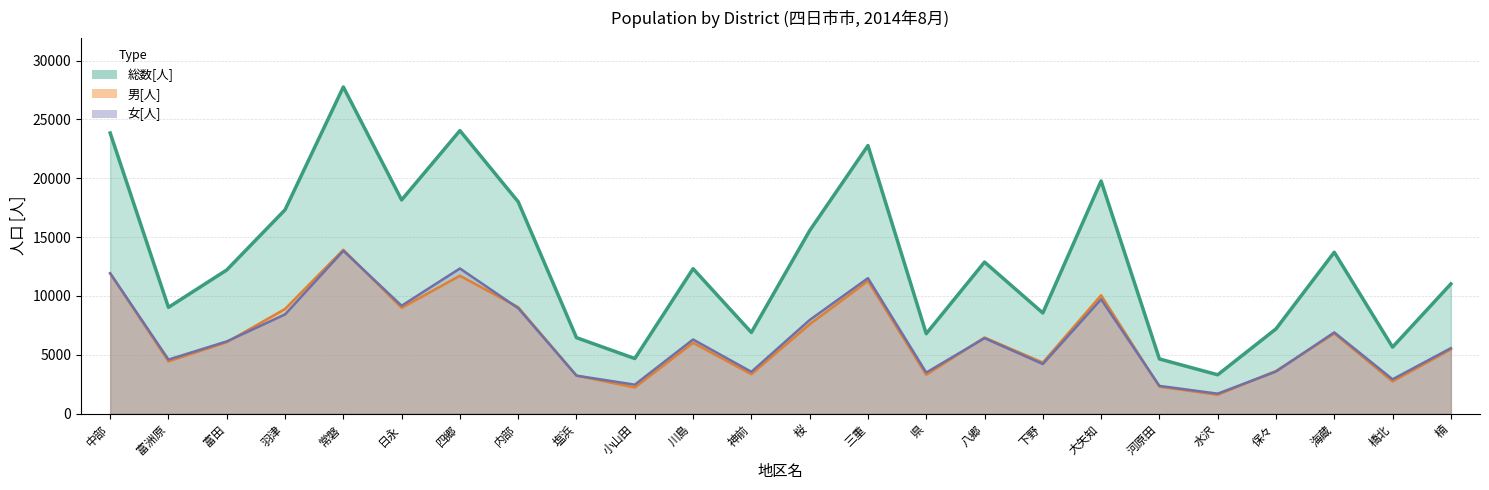

What is the label of the 1st point from the left?

中部